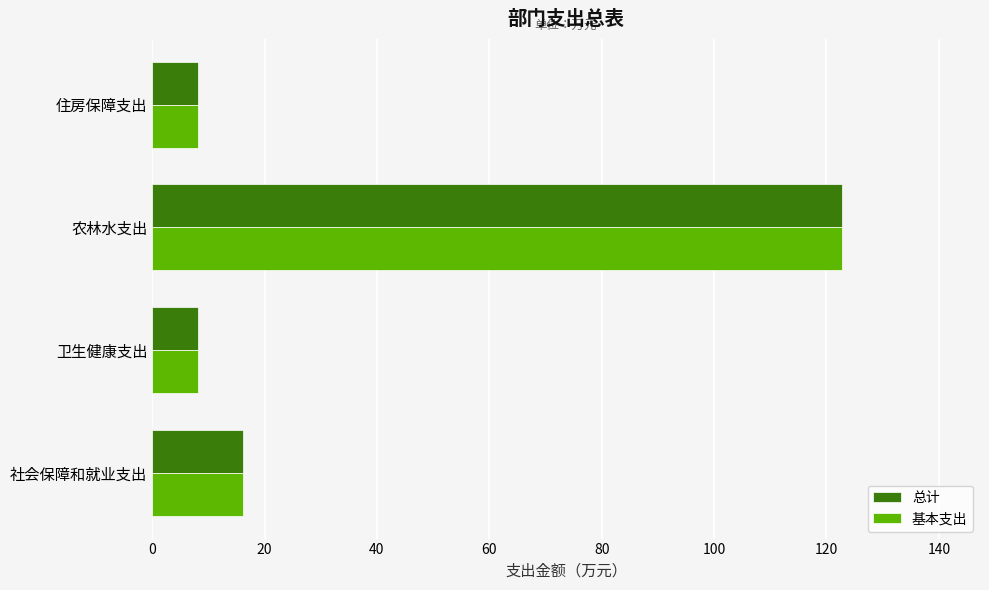

What is the sum of all 总计 values?

155.3